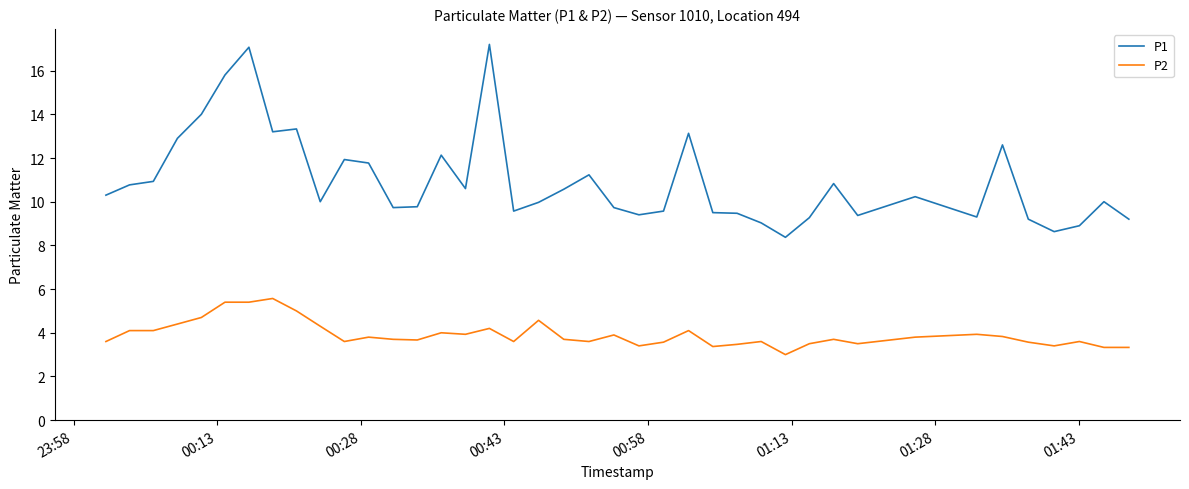

Which series has the largest range (max minus min)?

P1